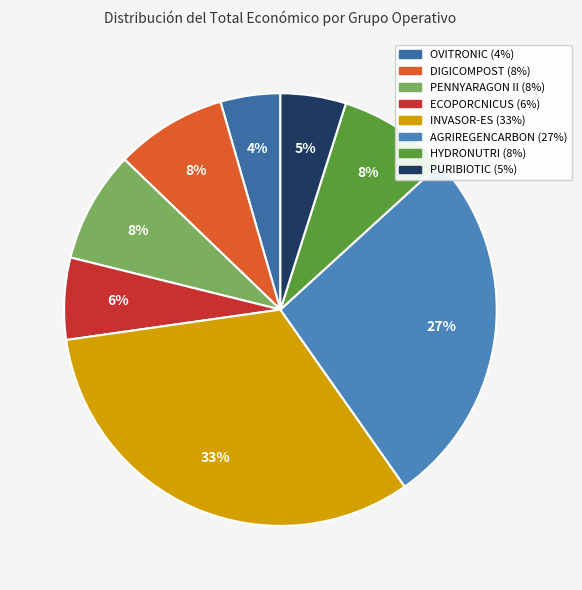

Between PENNYARAGON II and ECOPORCNICUS, which is larger?

PENNYARAGON II